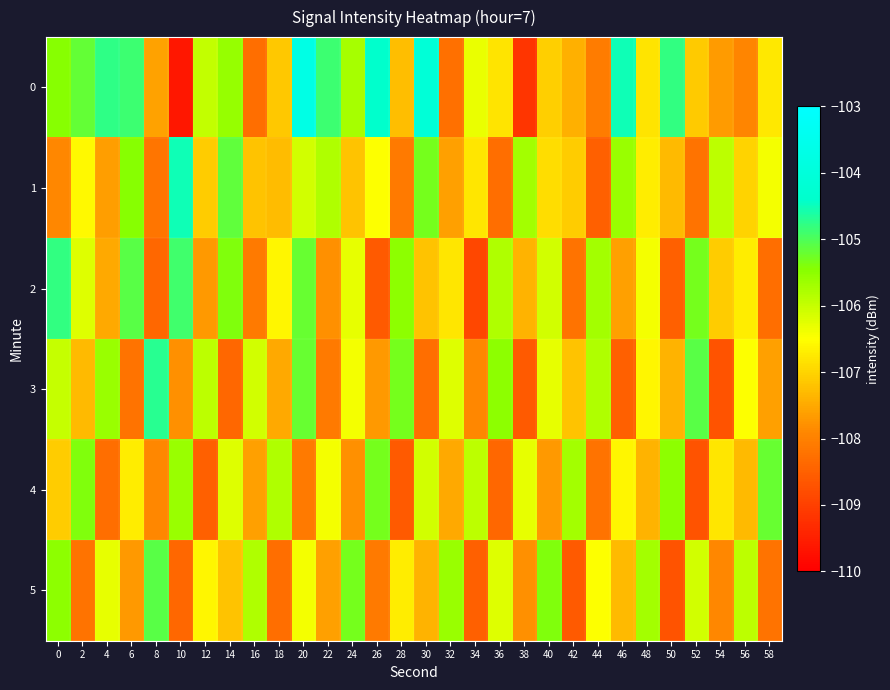

How many series are shown in this chart?

6